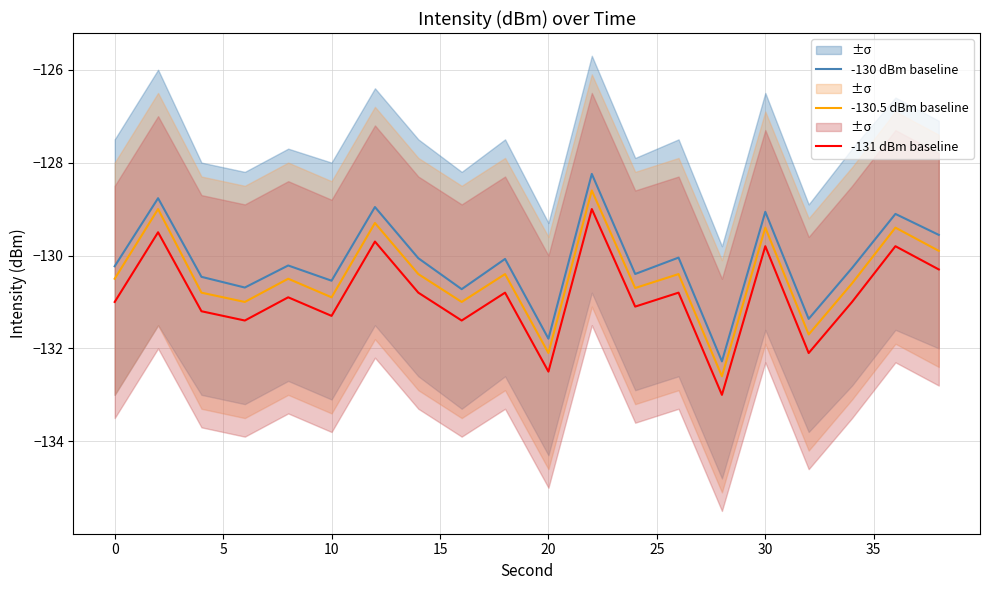

Reading left to right, extract all data points from this chart.

-130 dBm baseline: -130.2	-128.8	-130.5	-130.7	-130.2	-130.5	-129.0	-130.1	-130.7	-130.1	-131.8	-128.2	-130.4	-130.0	-132.3	-129.1	-131.4	-130.3	-129.1	-129.6
-130.5 dBm baseline: -130.5	-129.0	-130.8	-131.0	-130.5	-130.9	-129.3	-130.4	-131.0	-130.4	-132.1	-128.6	-130.7	-130.4	-132.6	-129.4	-131.7	-130.6	-129.4	-129.9
-131 dBm baseline: -131.0	-129.5	-131.2	-131.4	-130.9	-131.3	-129.7	-130.8	-131.4	-130.8	-132.5	-129.0	-131.1	-130.8	-133.0	-129.8	-132.1	-131.0	-129.8	-130.3